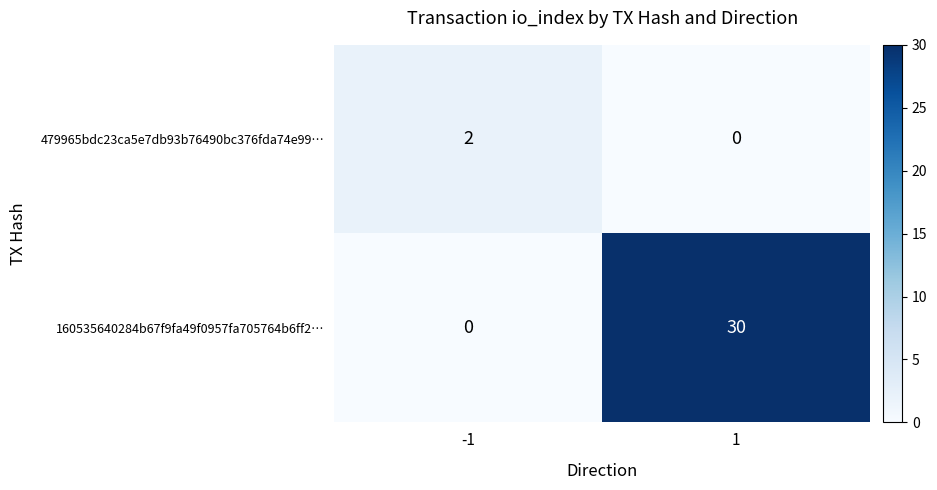

What is the maximum value shown in the chart?

30